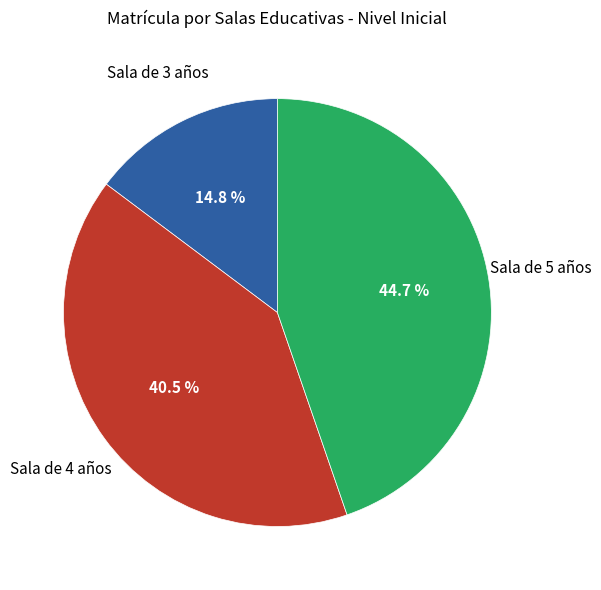

Combined, do Sala de 4 años and Sala de 5 años account for over 50%?

Yes